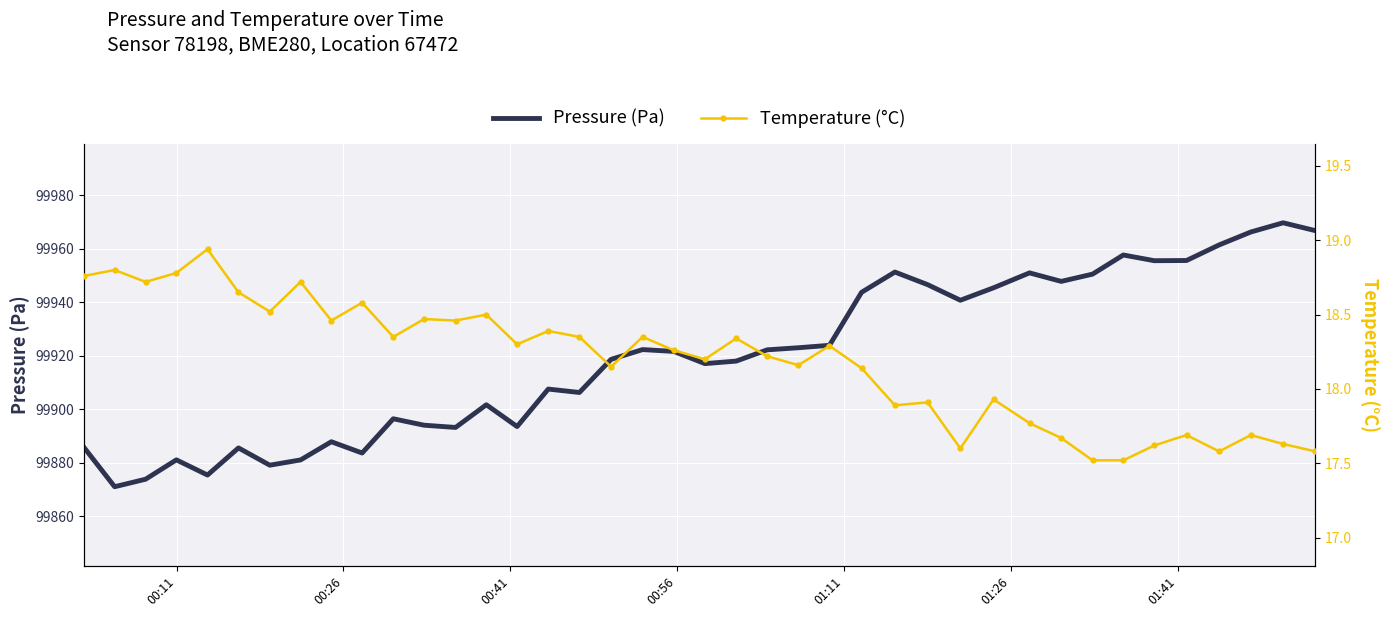

At how many categories does at least one series exceed 97455?

40